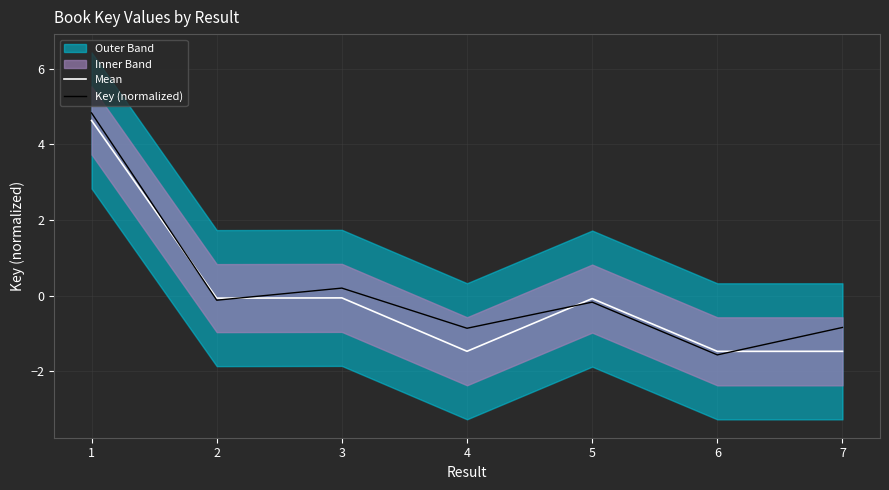

True or false: Key (normalized) has more than 0 points higher than both neighbors.

True